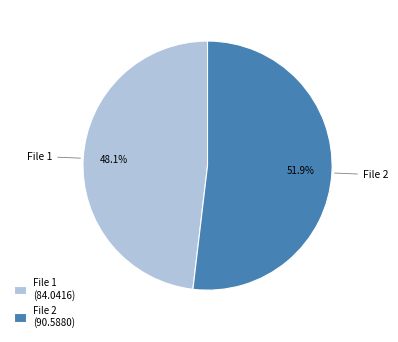

What is the majority slice?

File 2 (90.5880)